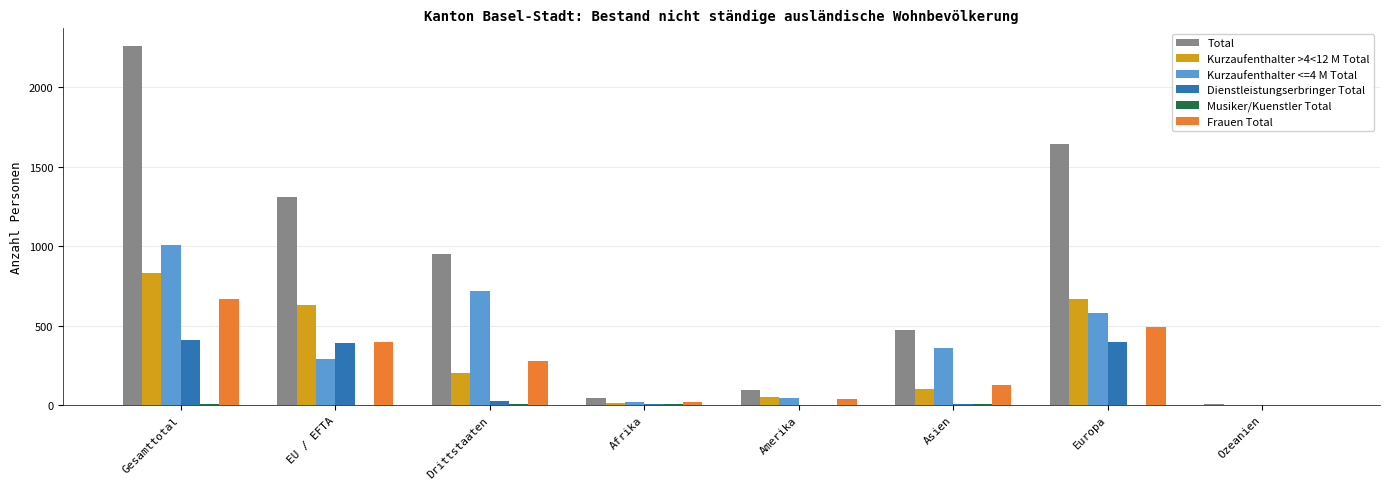

Which series changed the most between Amerika and Europa?

Total